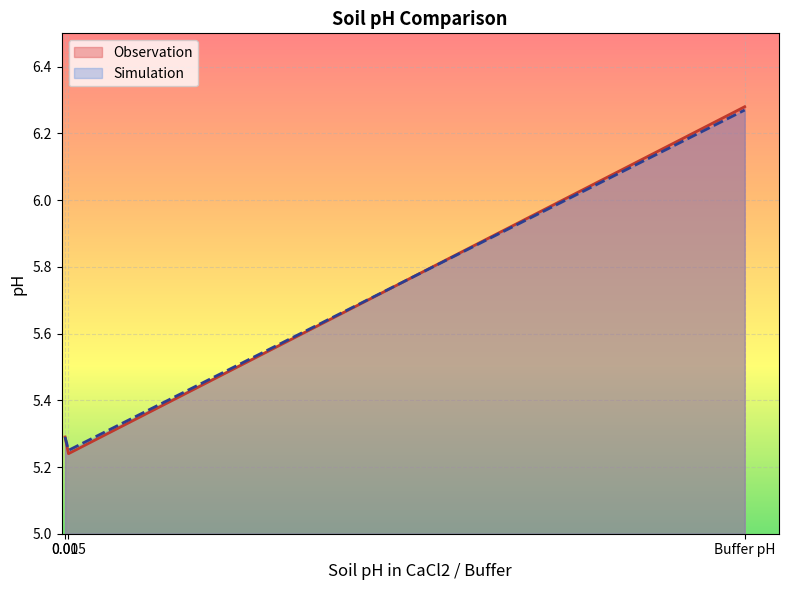

The Observation series shows 8.2 at 0.01. True or false?

False